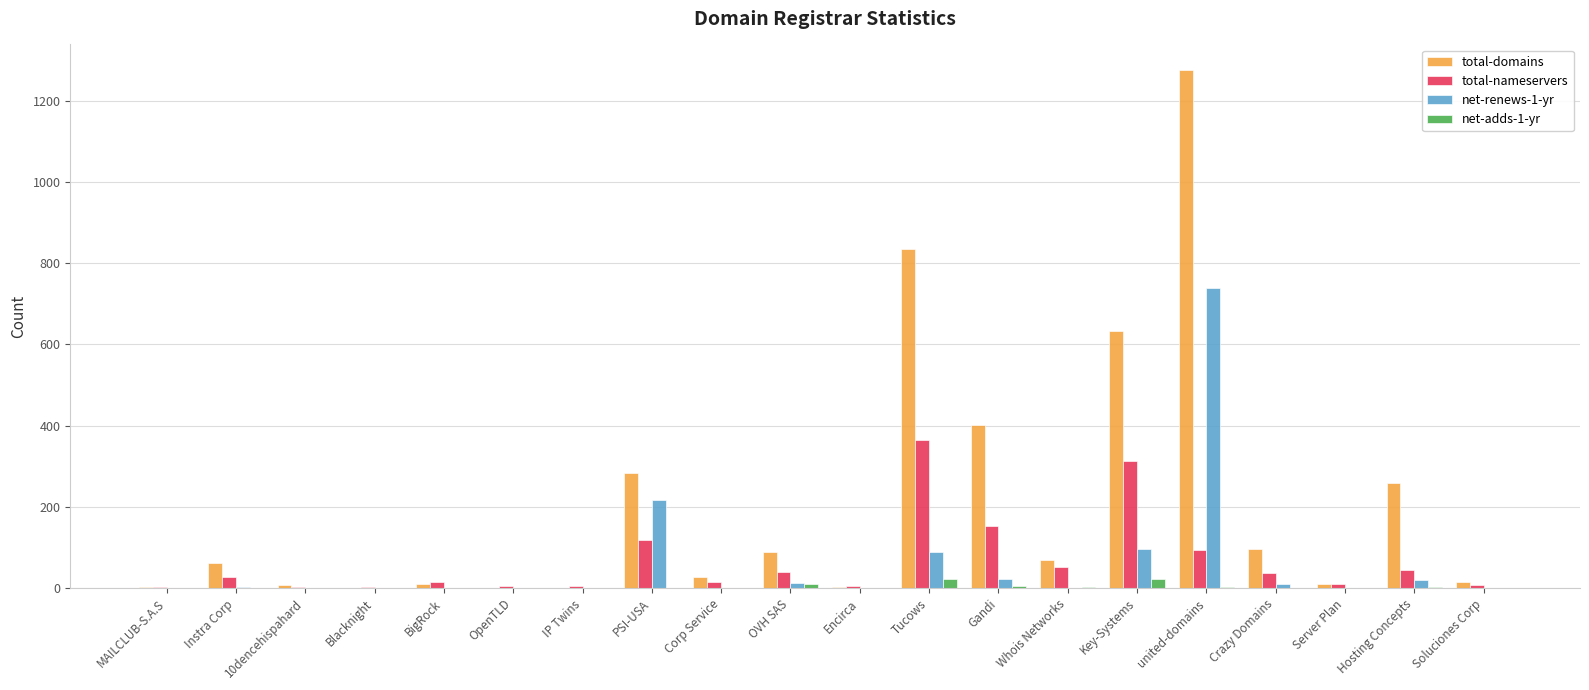

True or false: total-nameservers has a value of 123 at Tucows.

False